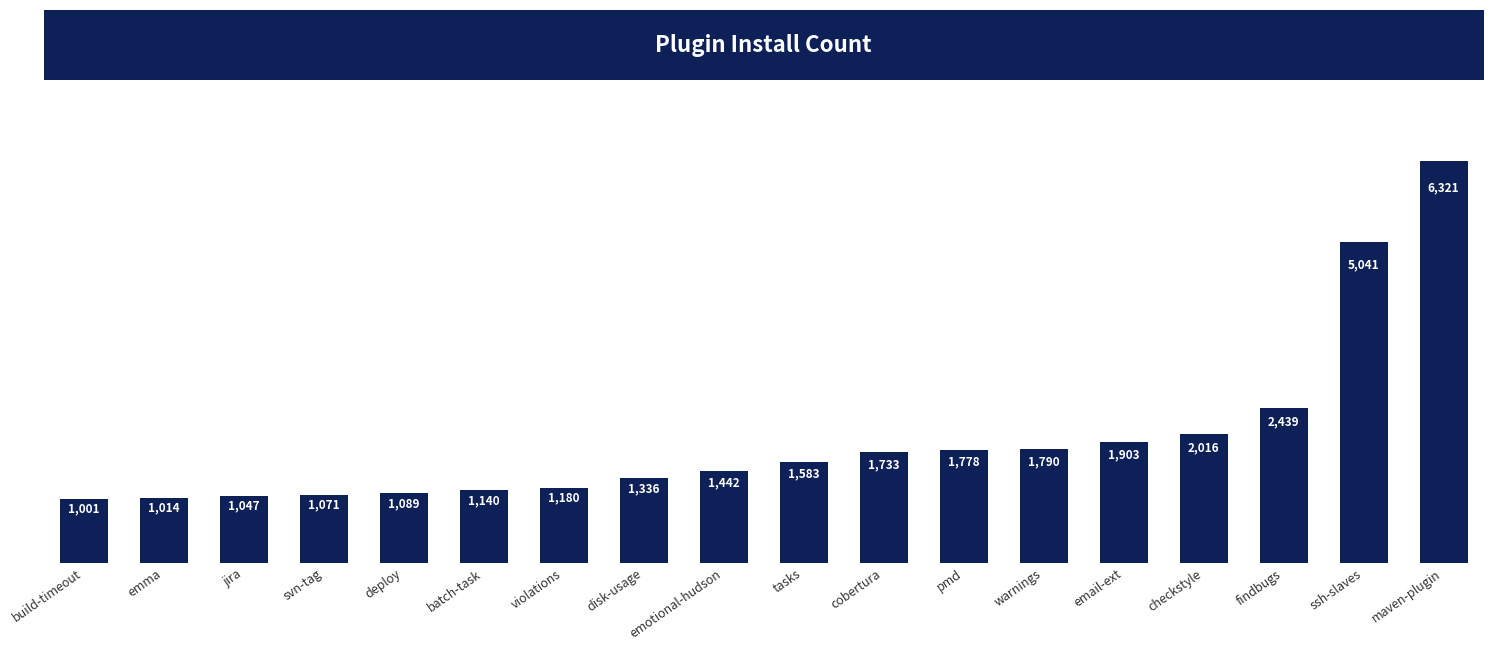

Approximately how many times larger is the value at tasks compared to emotional-hudson?

1.1